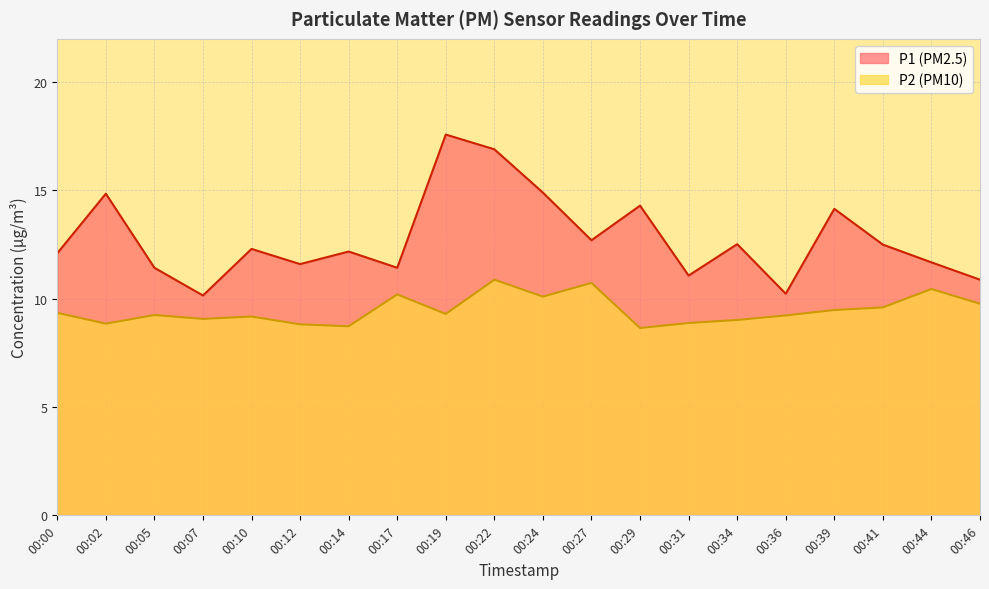

Which category has the highest value across all series?

00:19